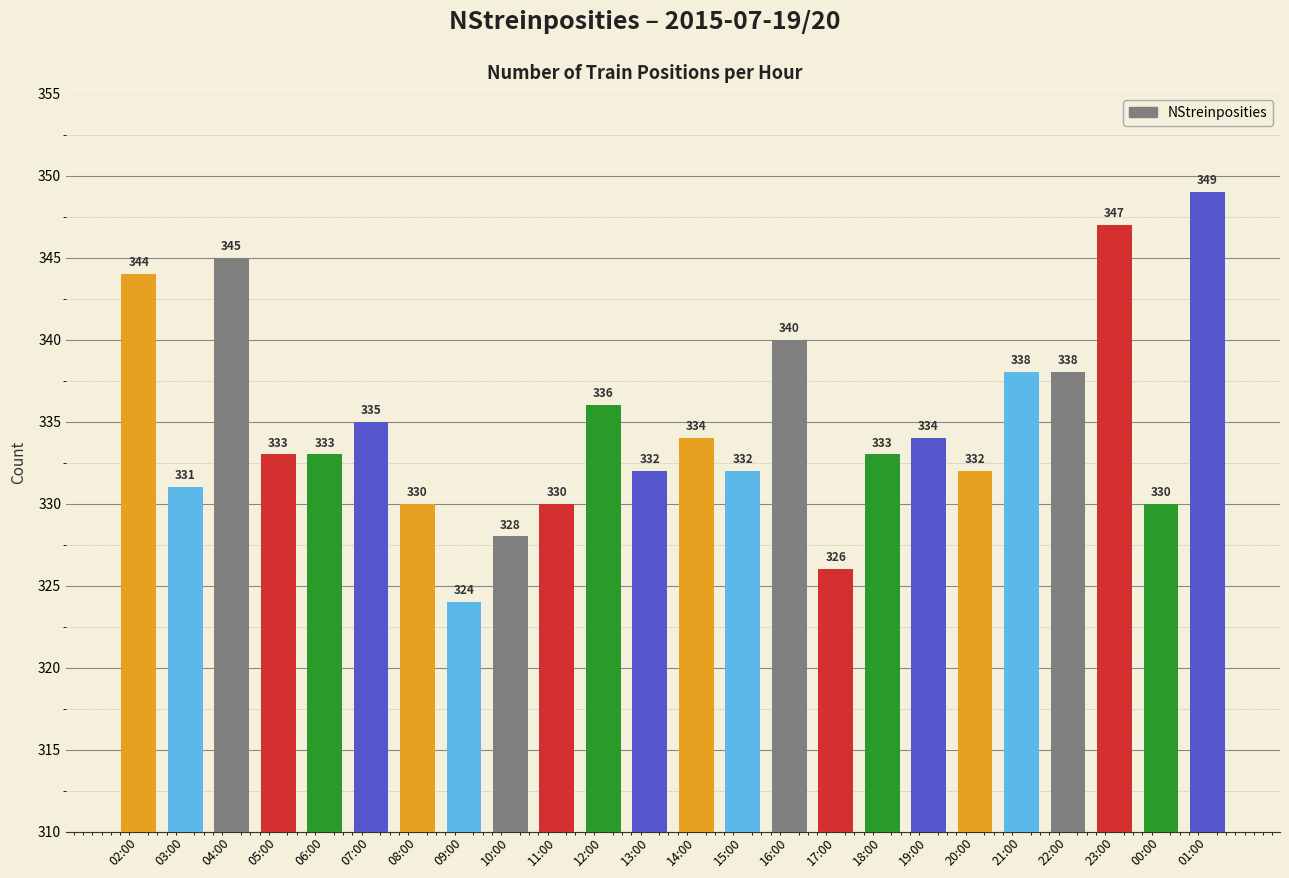

Which category has the lowest value across all series?

09:00